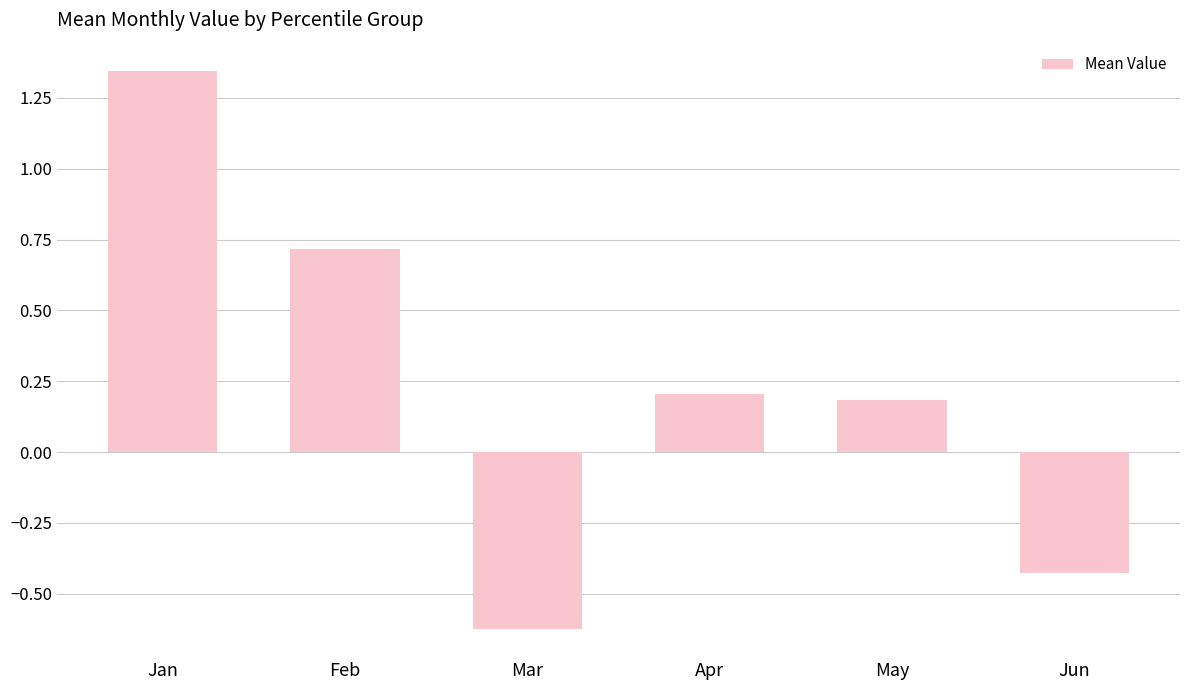

True or false: the data shows 0.2 at Apr.

True